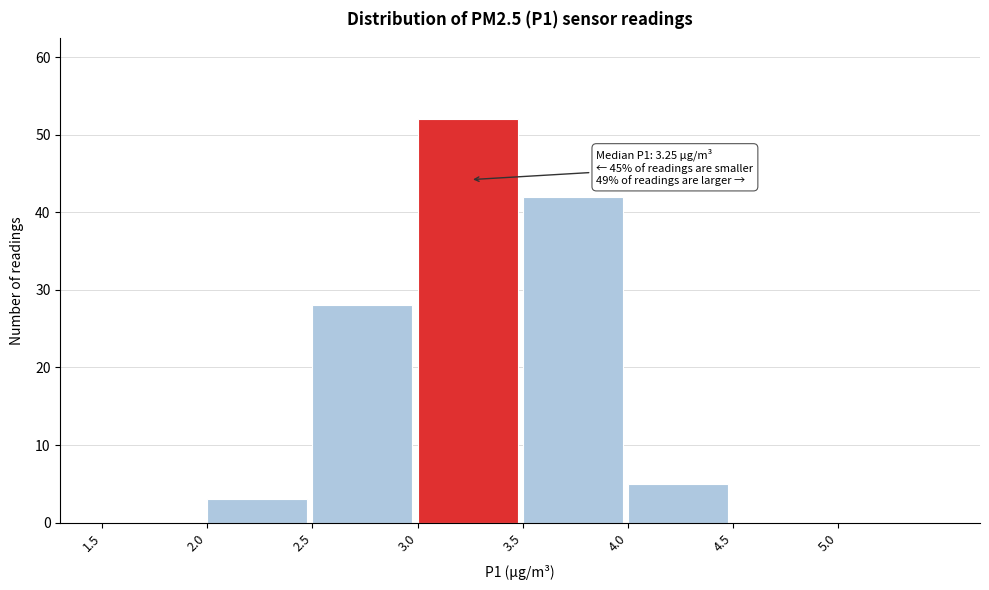

Which range on the x-axis has the tallest bar?

3.0 to 3.5